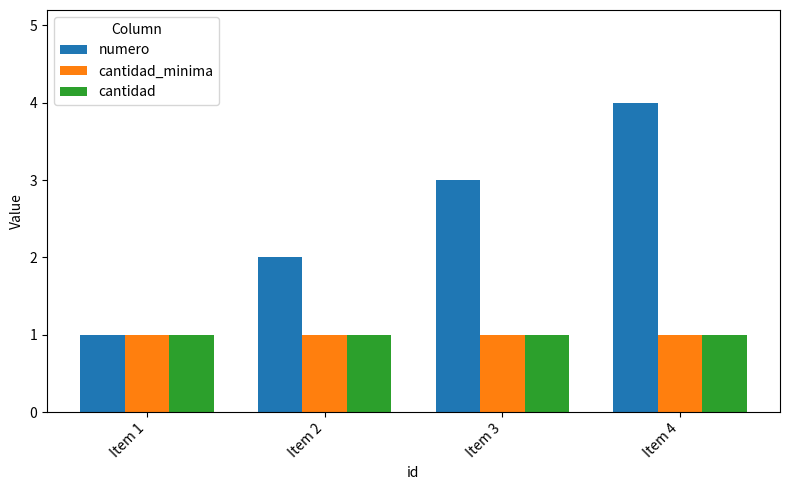

Reading left to right, list all the values displayed in this chart.

numero: 1	2	3	4
cantidad_minima: 1	1	1	1
cantidad: 1	1	1	1